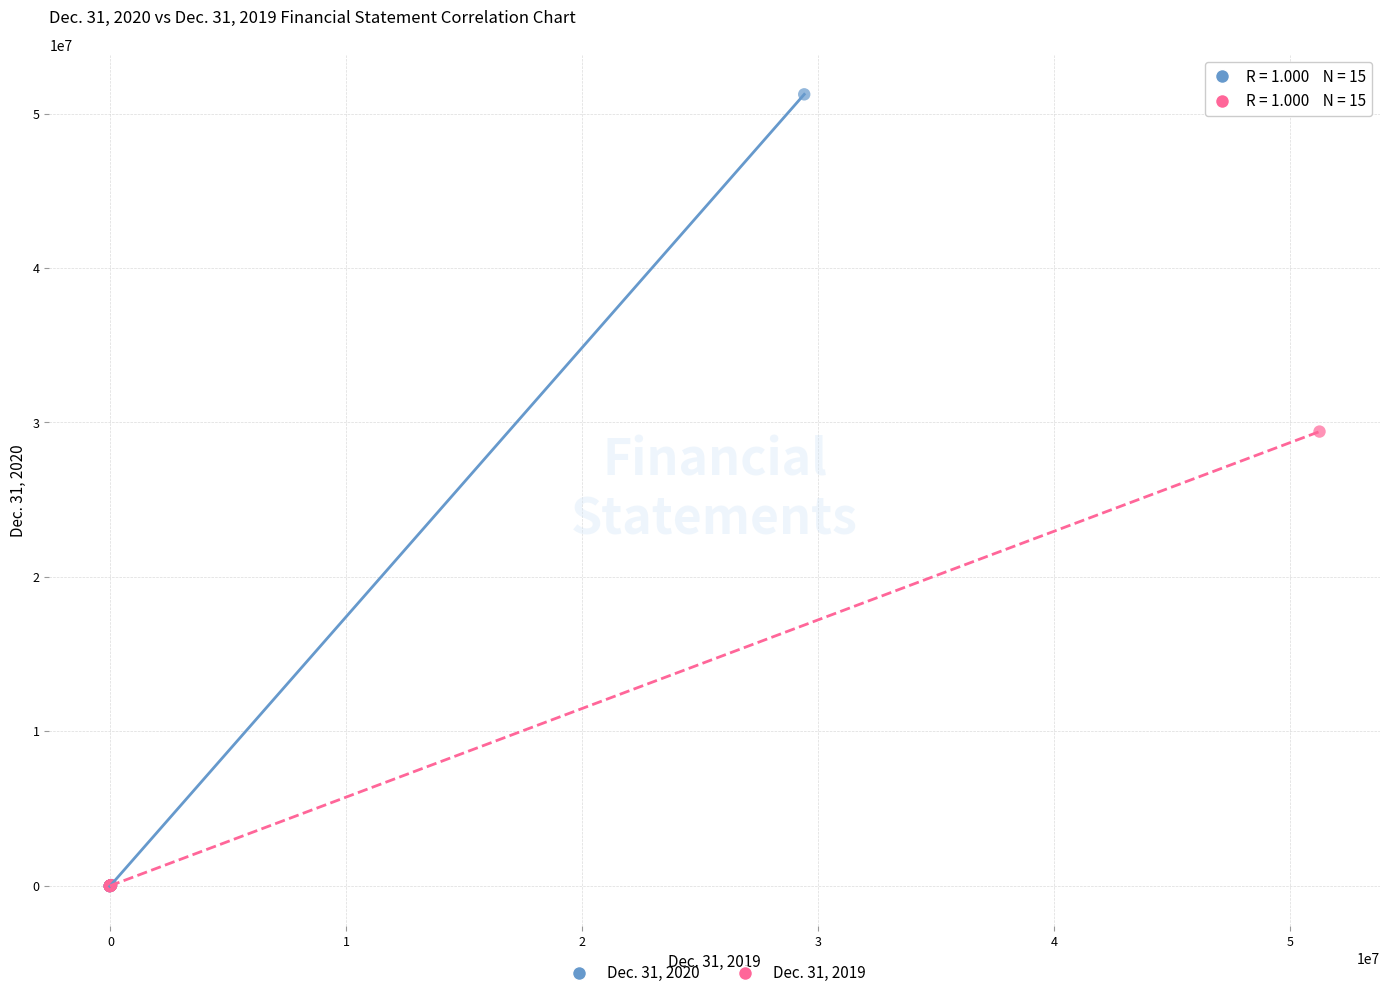

Which series contains the highest Y value?

Dec. 31, 2020